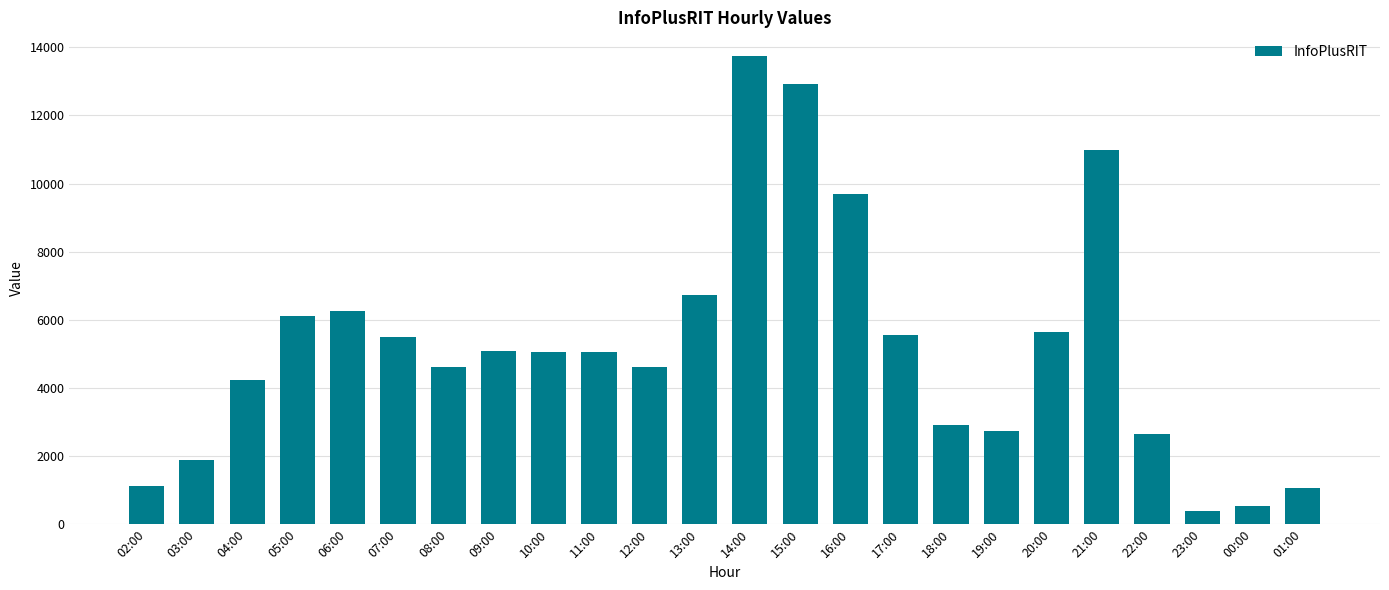

What is the maximum value shown in the chart?

13754